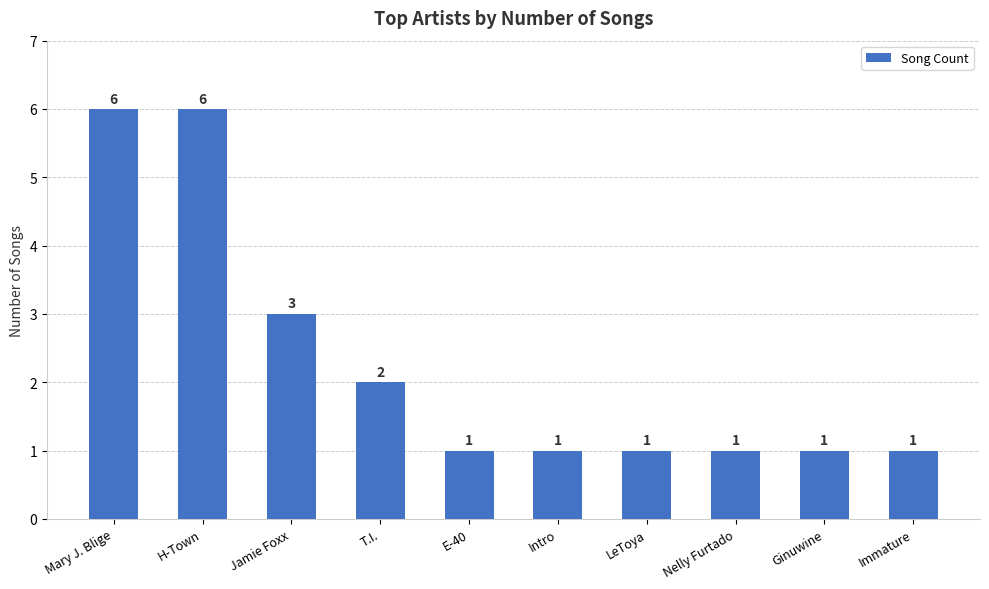

How many bars are there in total?

10